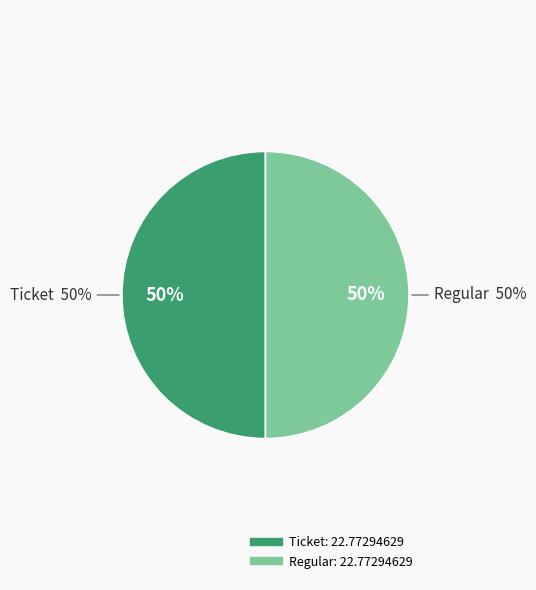

Which has a higher value, Ticket (index 0) or Regular (index 34)?

Regular (index 34)